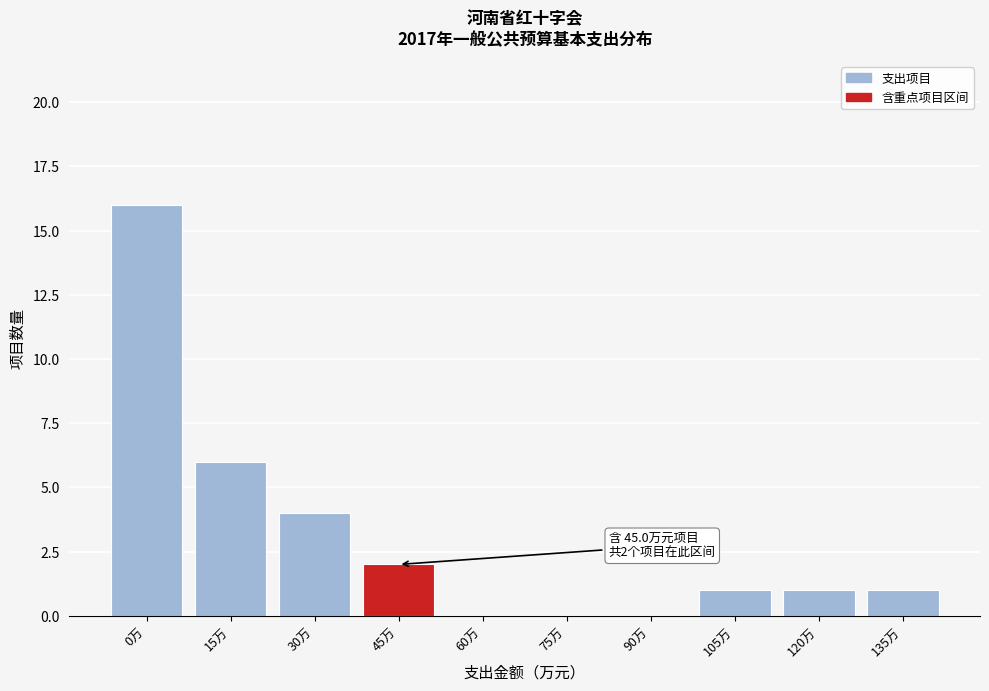

Reading right to left, extract all data points from this chart.

135万=1	120万=1	105万=1	90万=0	75万=0	60万=0	45万=2	30万=4	15万=6	0万=16